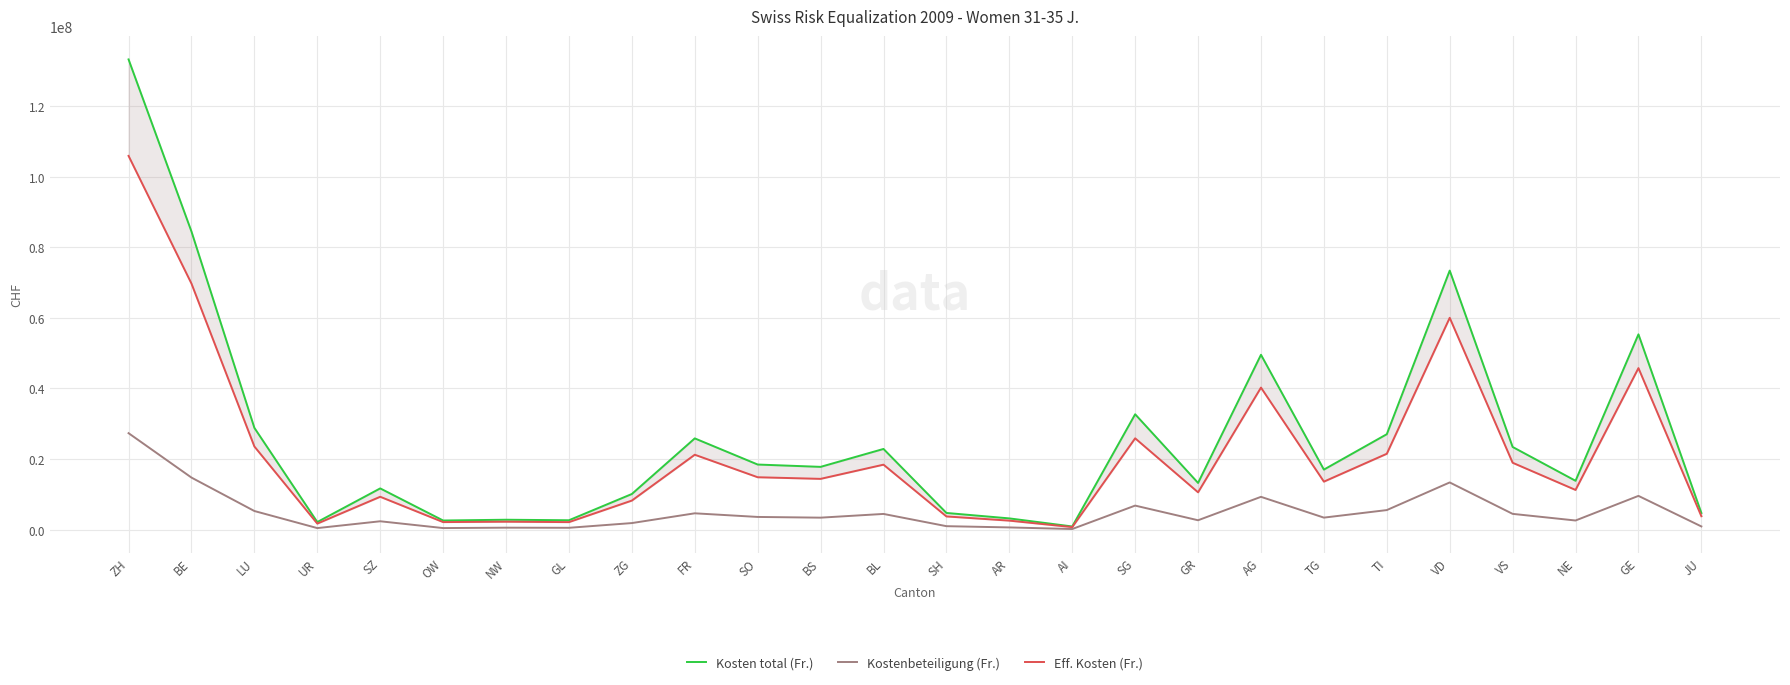

Reading left to right, transcribe all the data shown in this chart.

Kosten total (Fr.): 133192798	84441329	28832859	2156634	11687942	2593839	2812777	2664418	10101480	25851421	18447063	17787497	22861644	4733863	3190773	904061	32688392	13237970	49534515	17012390	27038466	73376742	23423238	13843433	55321010	4721601
Kostenbeteiligung (Fr.): 27328625	14749329	5279097	441932	2374325	449334	561960	527318	1864936	4630631	3601232	3399217	4453857	987043	632205	180540	6815640	2662442	9295534	3410071	5544545	13373654	4474081	2593412	9565884	914540
Eff. Kosten (Fr.): 105864173	69692000	23553762	1714702	9313617	2144505	2250817	2137100	8236544	21220790	14845831	14388280	18407787	3746820	2558568	723521	25872752	10575528	40238981	13602319	21493921	60003088	18949157	11250021	45755126	3807061